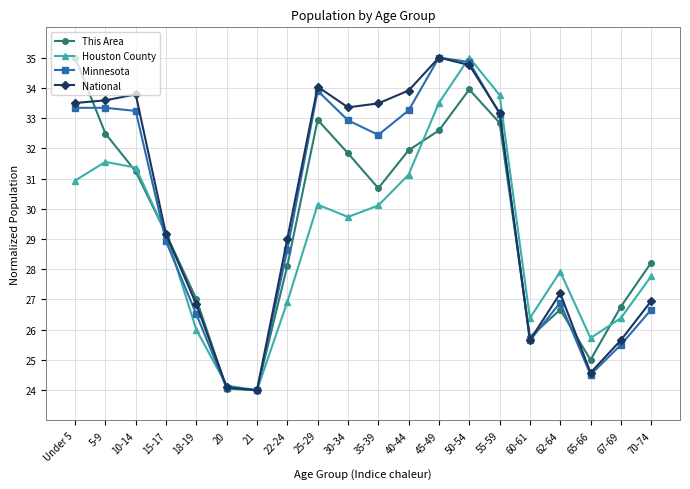

After their last crossing, which series has the higher values: This Area or Minnesota?

This Area